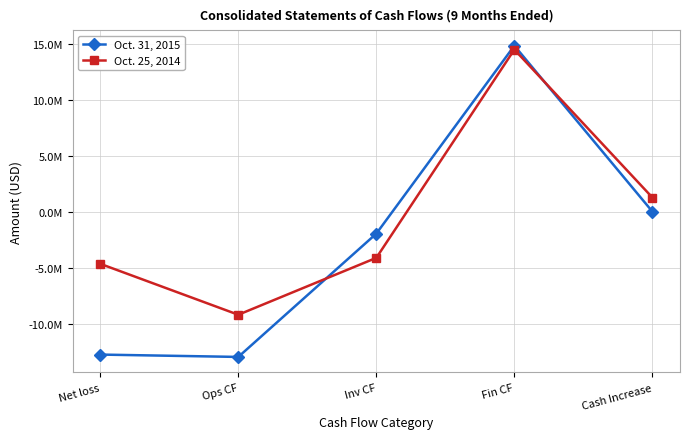

Rank the series at Inv CF from lowest to highest value.

Oct. 25, 2014, Oct. 31, 2015